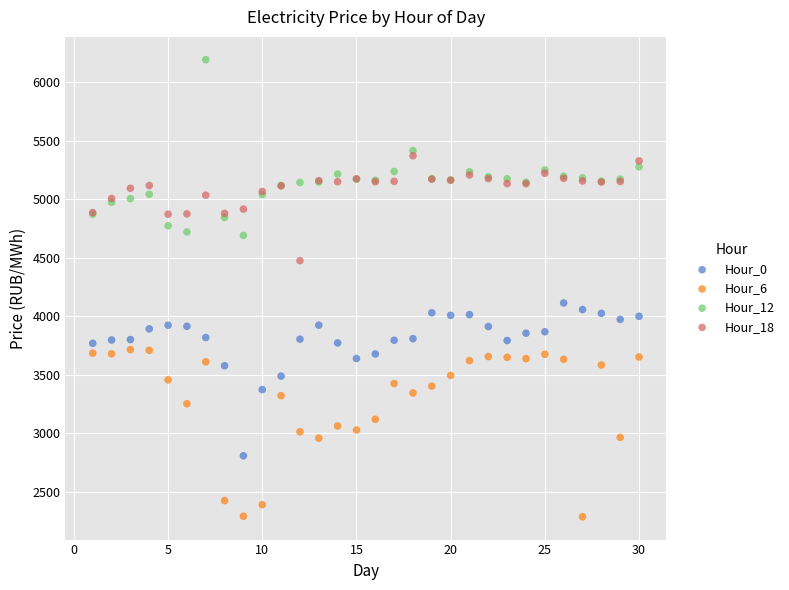

What are all the series names shown in the legend?

Hour_0, Hour_6, Hour_12, Hour_18